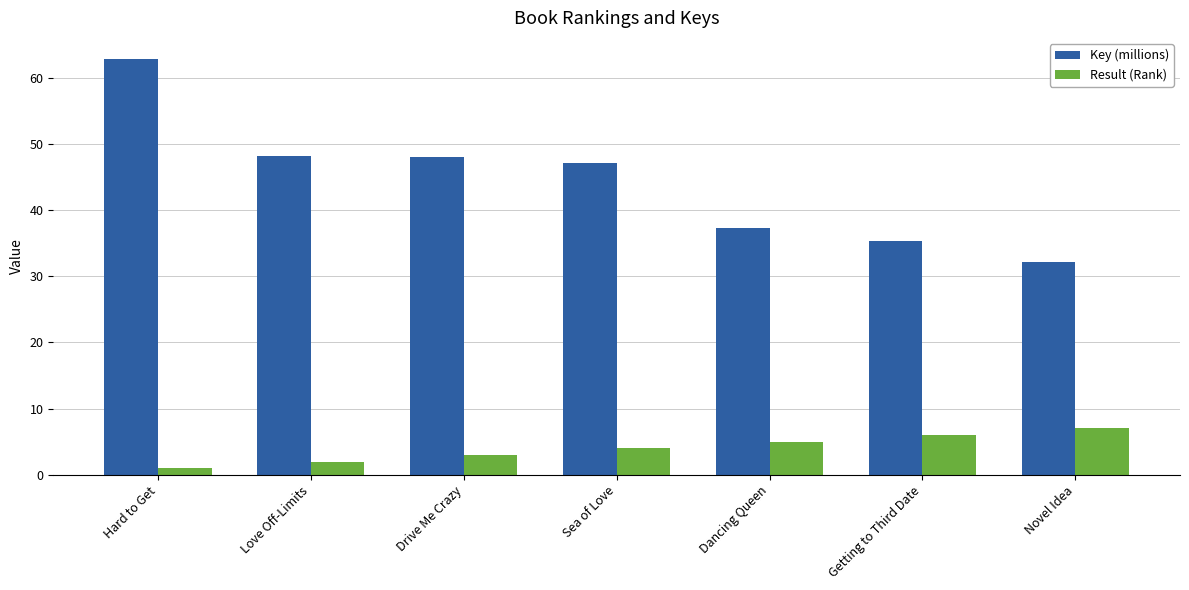

Count the number of data series in this chart.

2